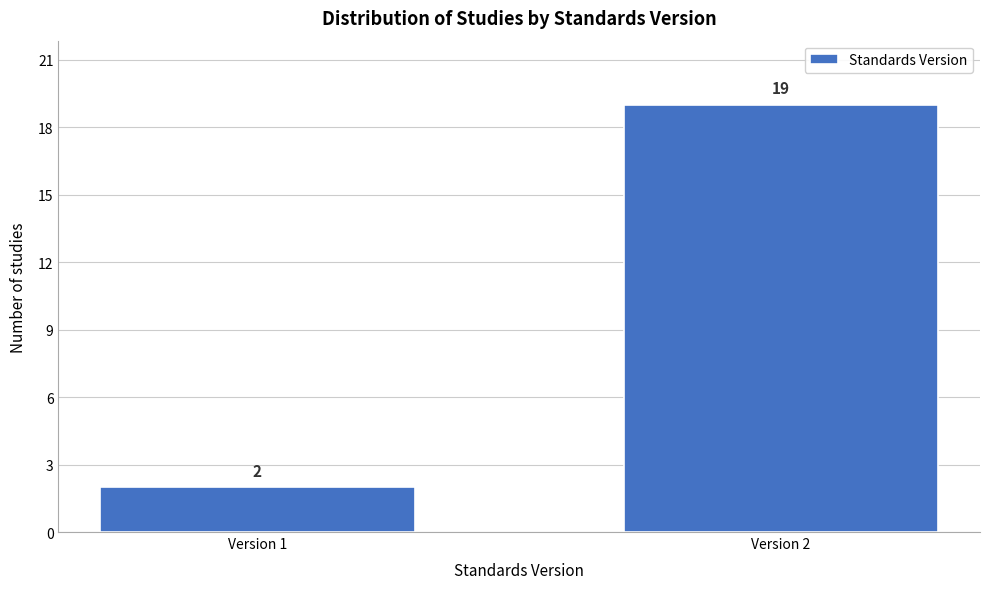

Reading left to right, list all the values displayed in this chart.

2	19